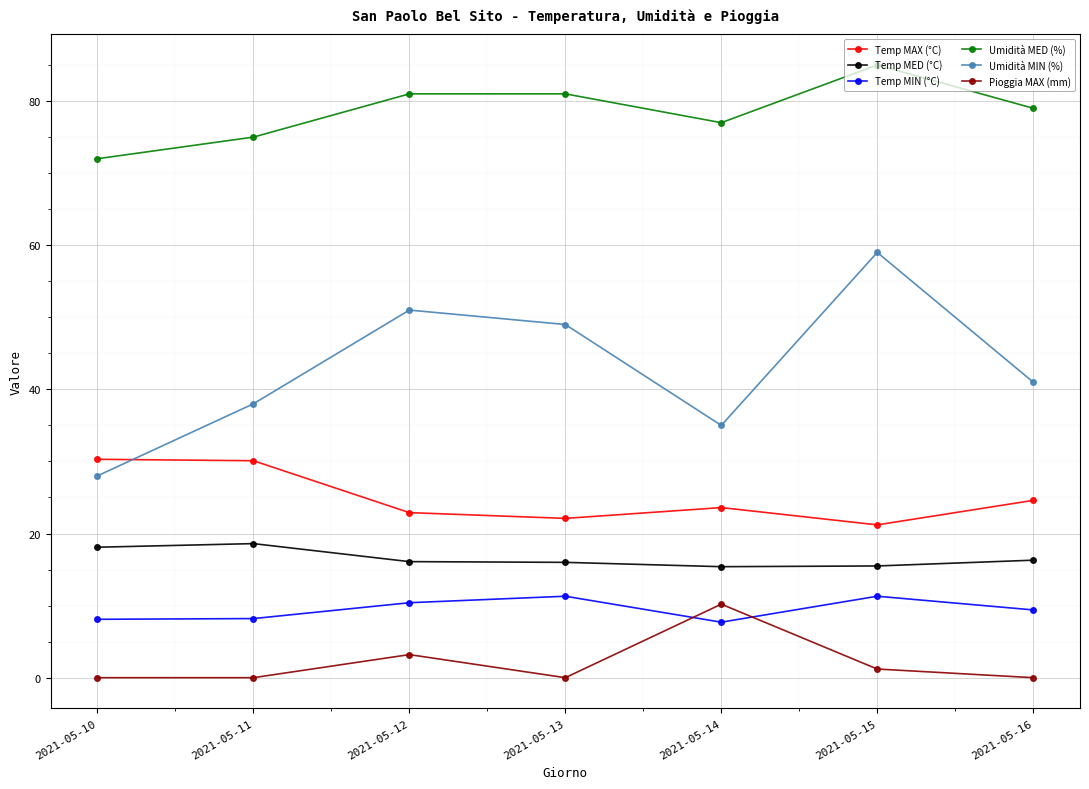

The Pioggia MAX (mm) series shows 0.0 at 2021-05-11. True or false?

True